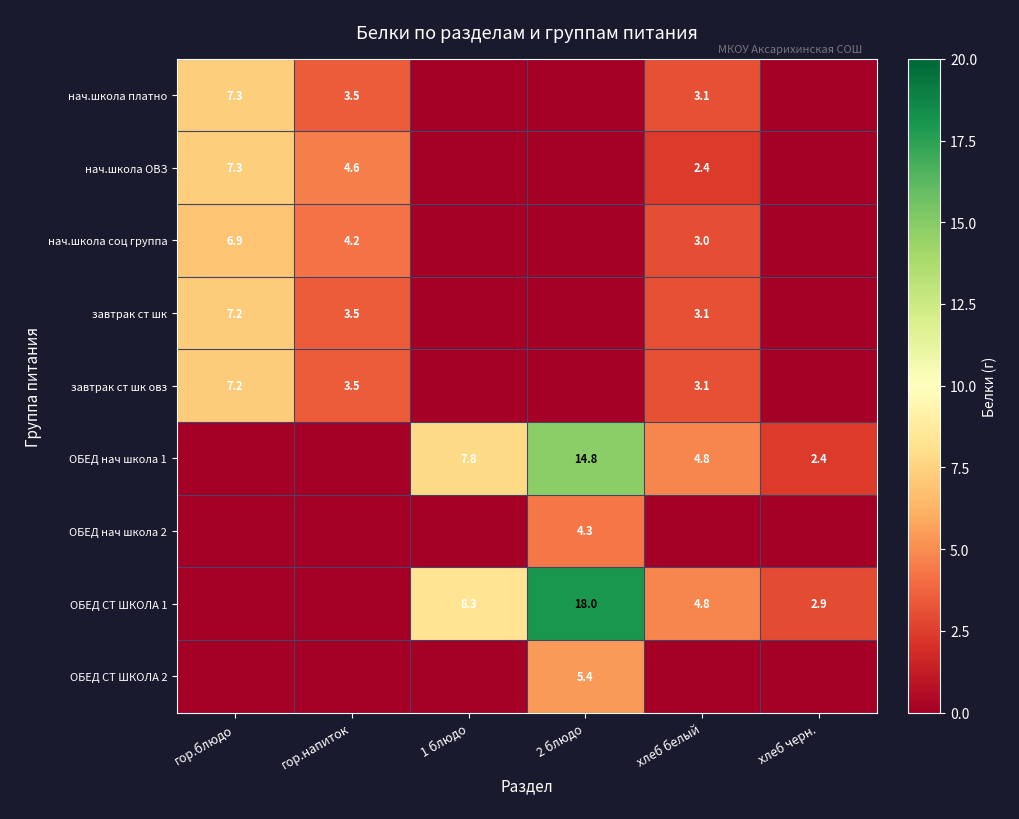

What is the total value across all series at 1 блюдо?

16.1